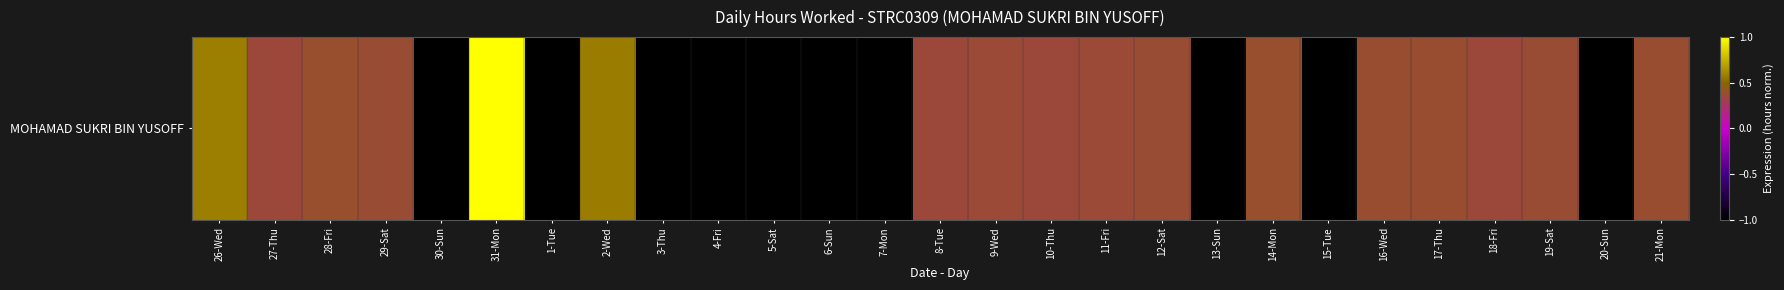

Which label corresponds to the smallest value in the chart?

30-Sun